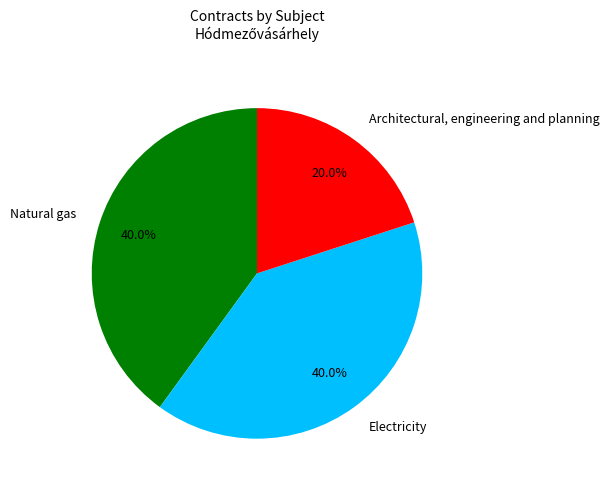

What is the smallest slice in the pie chart?

Architectural, engineering and planning